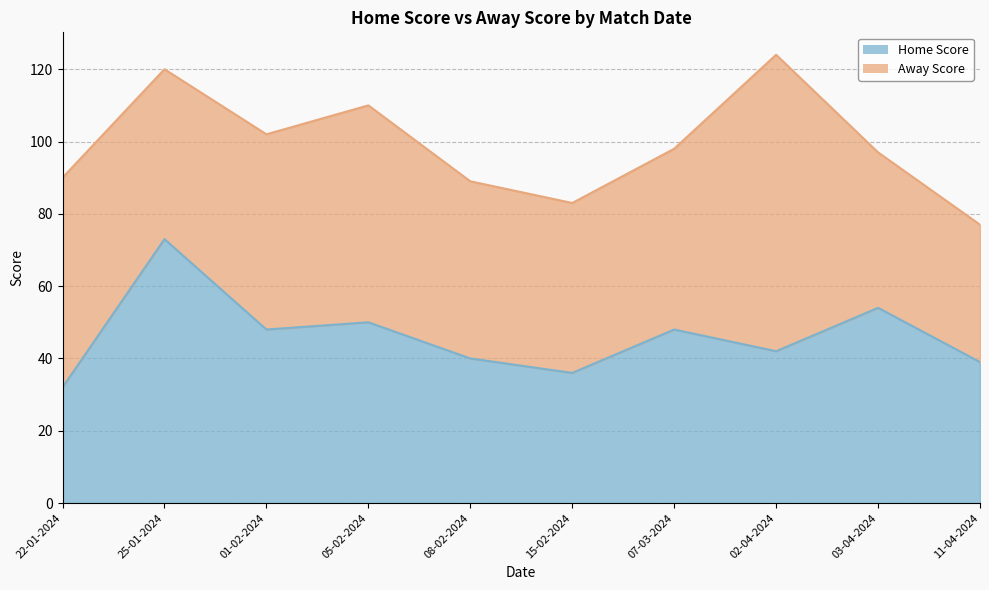

Reading left to right, extract all data points from this chart.

22-01-2024=32	25-01-2024=73	01-02-2024=48	05-02-2024=50	08-02-2024=40	15-02-2024=36	07-03-2024=48	02-04-2024=42	03-04-2024=54	11-04-2024=39